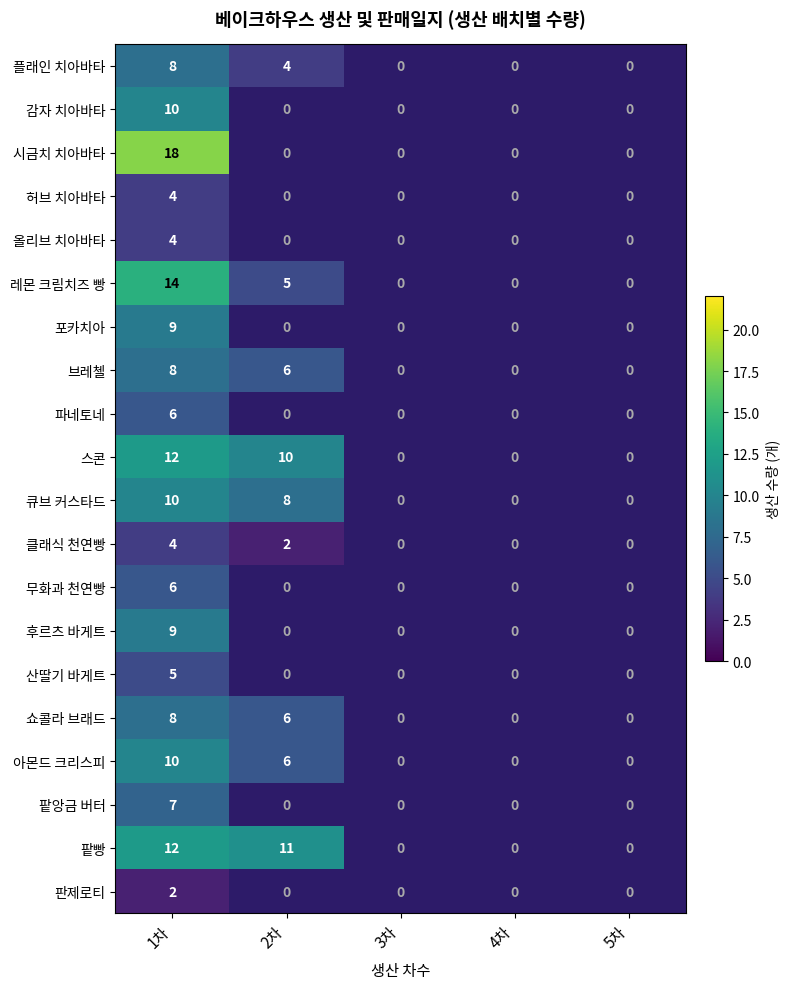

What is the spread (max minus min) of values at 1차?

16